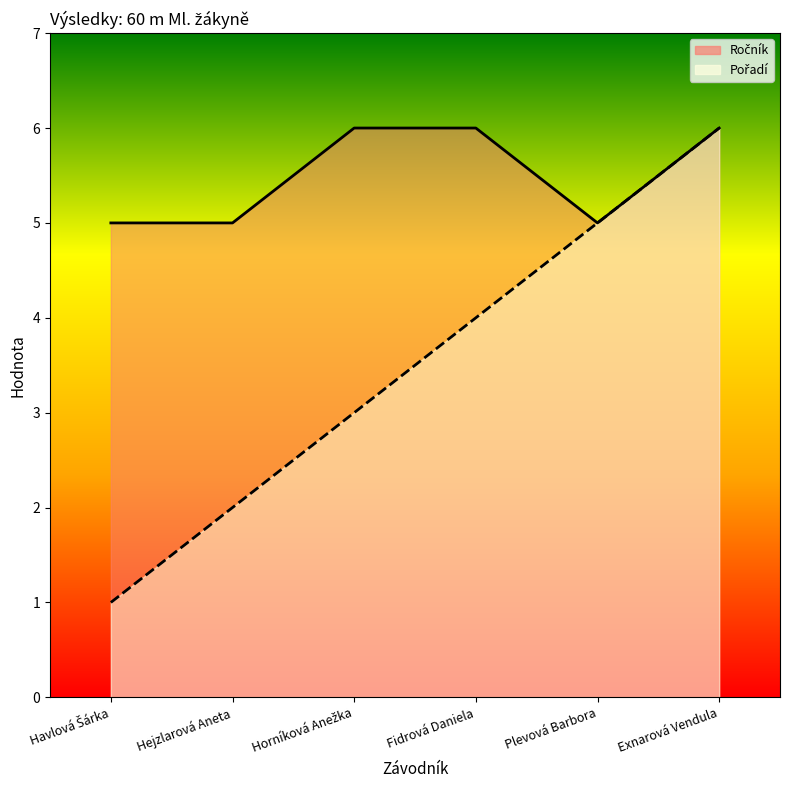

What is the total value across all series at Fidrová Daniela?

10